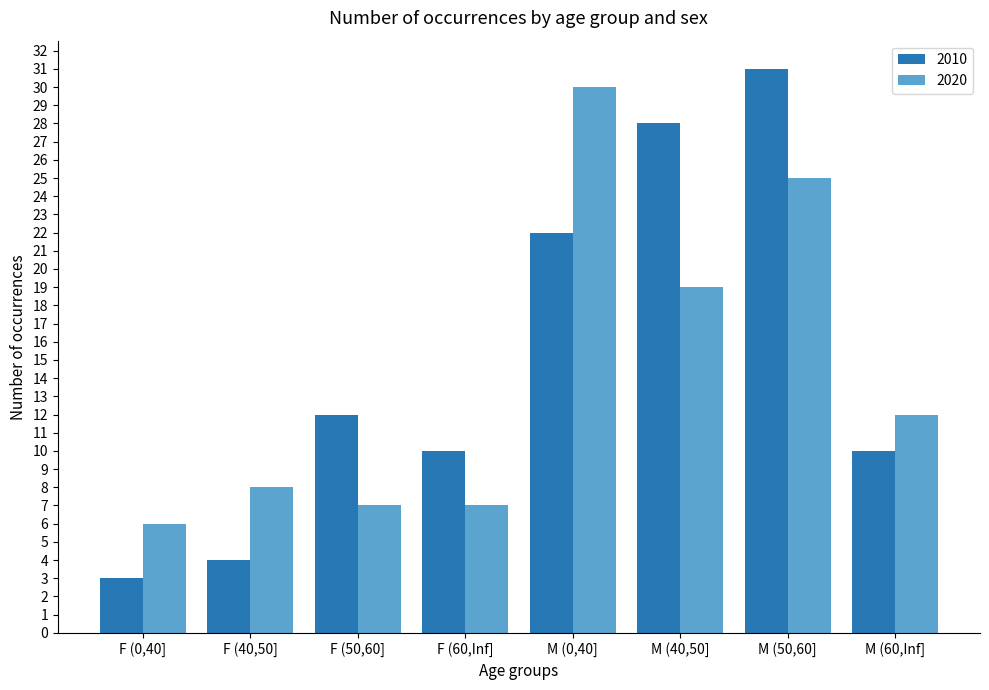

List the series in order of their overall mean, lowest first.

2020, 2010